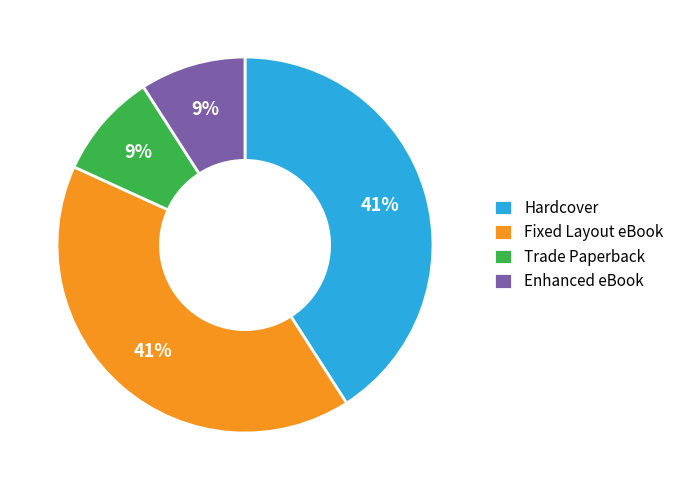

Count the number of slices in the pie.

4